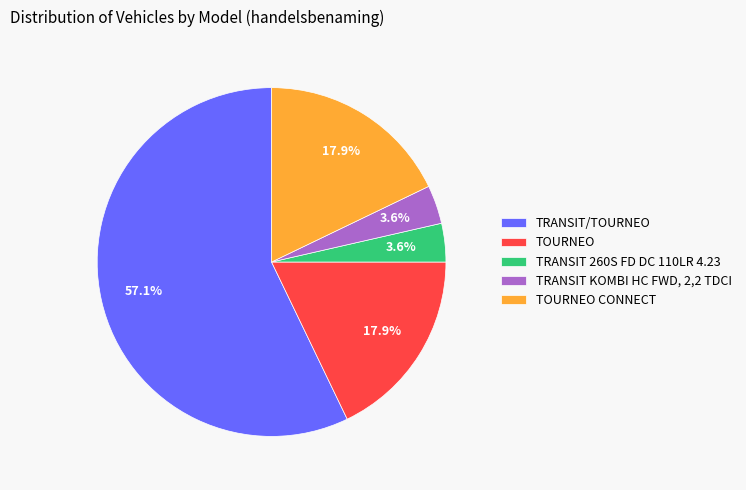

The TOURNEO slice represents 18% of the pie. True or false?

True